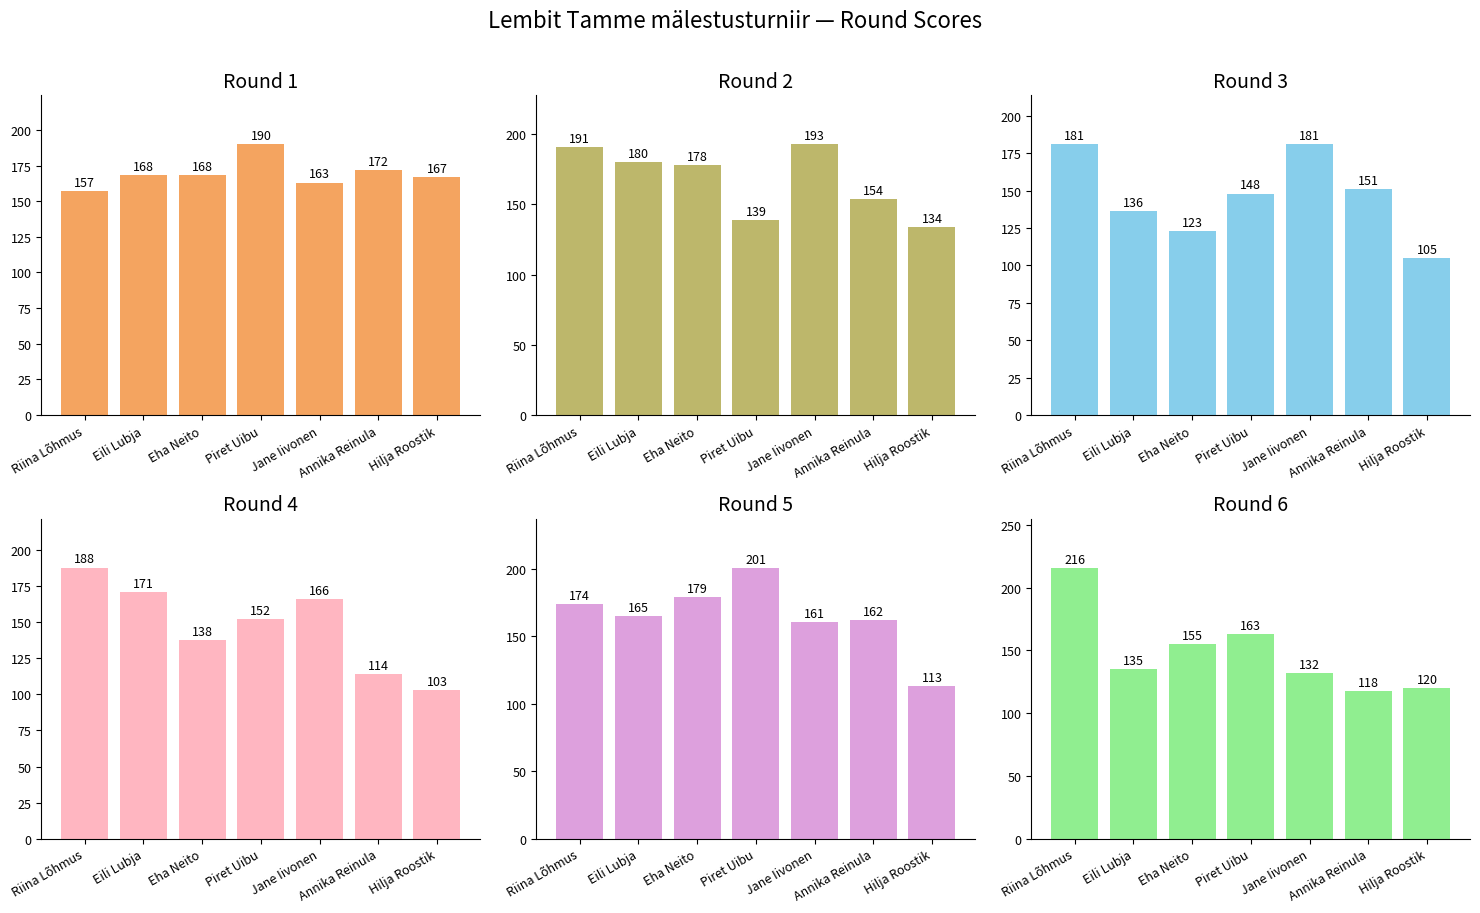

What is the label of the 7th bar from the left?

Hilja Roostik